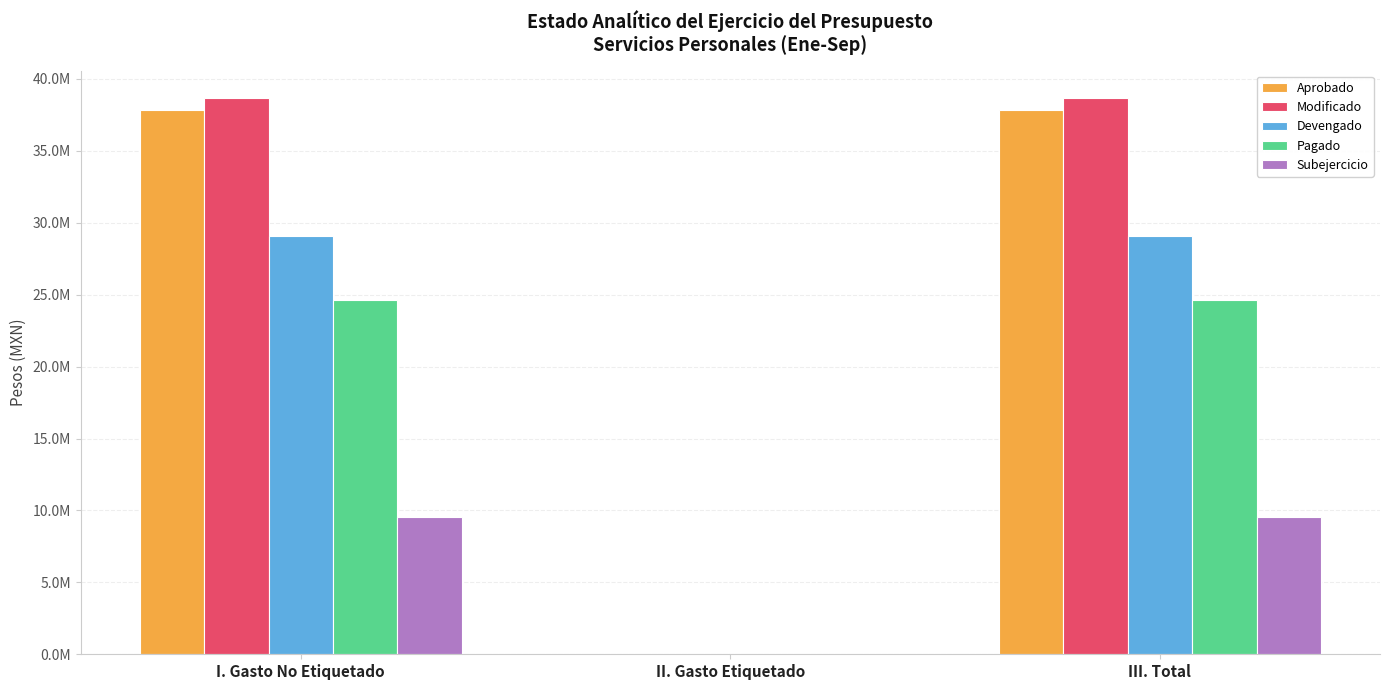

Does the chart contain stacked bars?

No